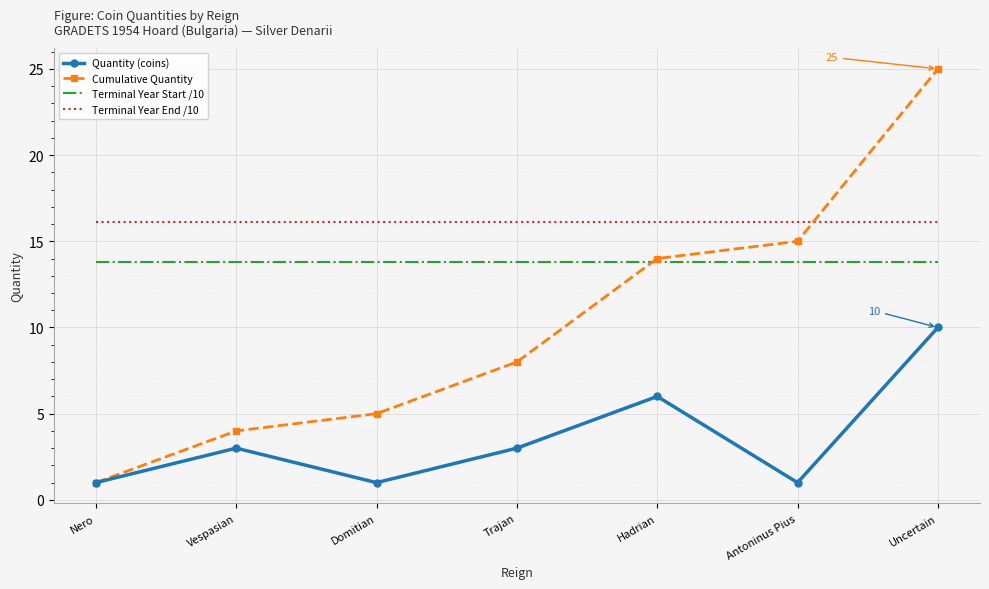

Where is Cumulative Quantity nearest to the value 13?

Hadrian